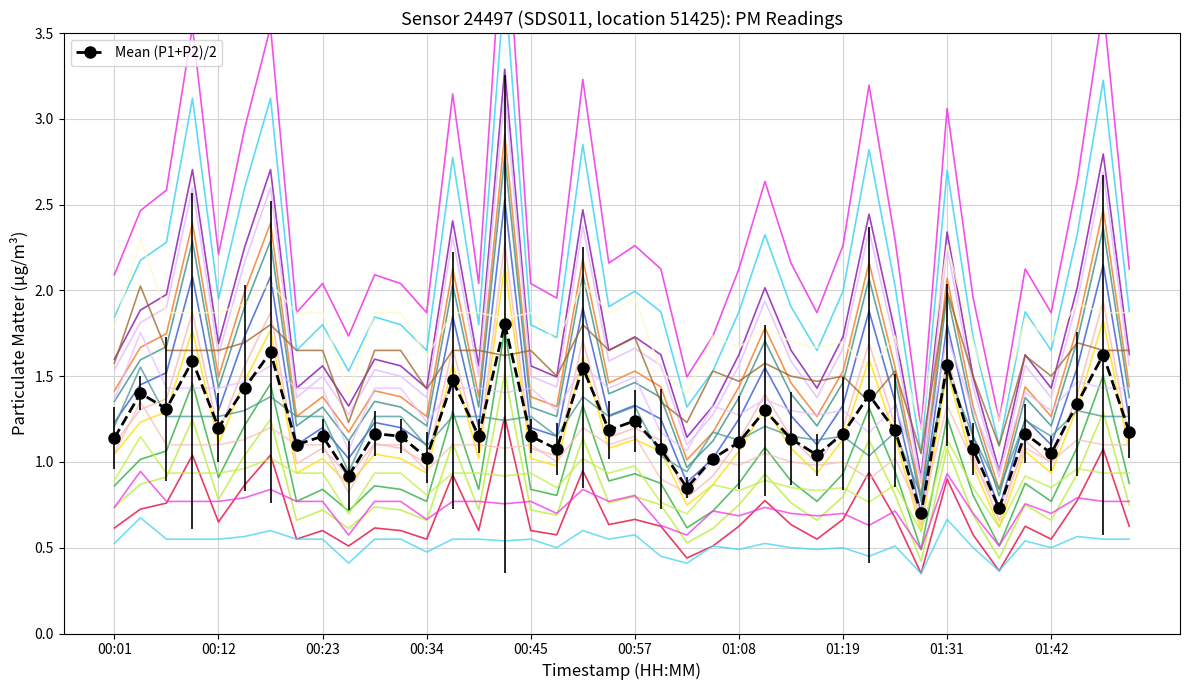

What is the difference between the maximum and minimum values in the P1 series?

2.1